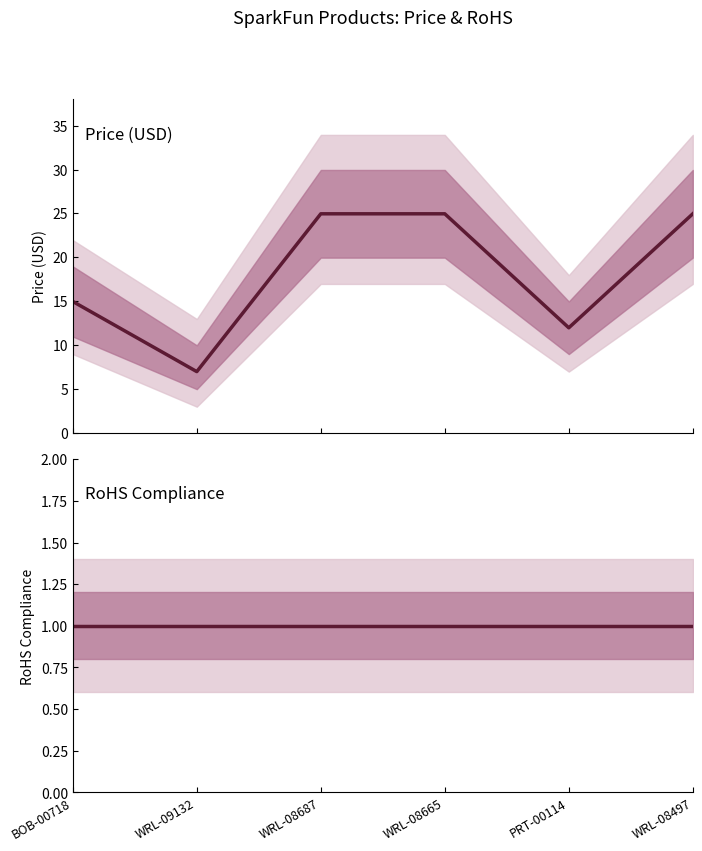

What is the sum of all RoHS Compliance values?

6.0